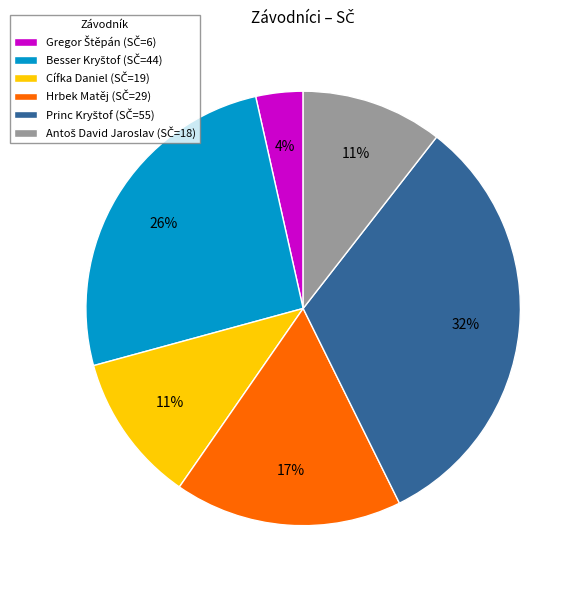

To the nearest percent, what is the average slice percentage?

17%